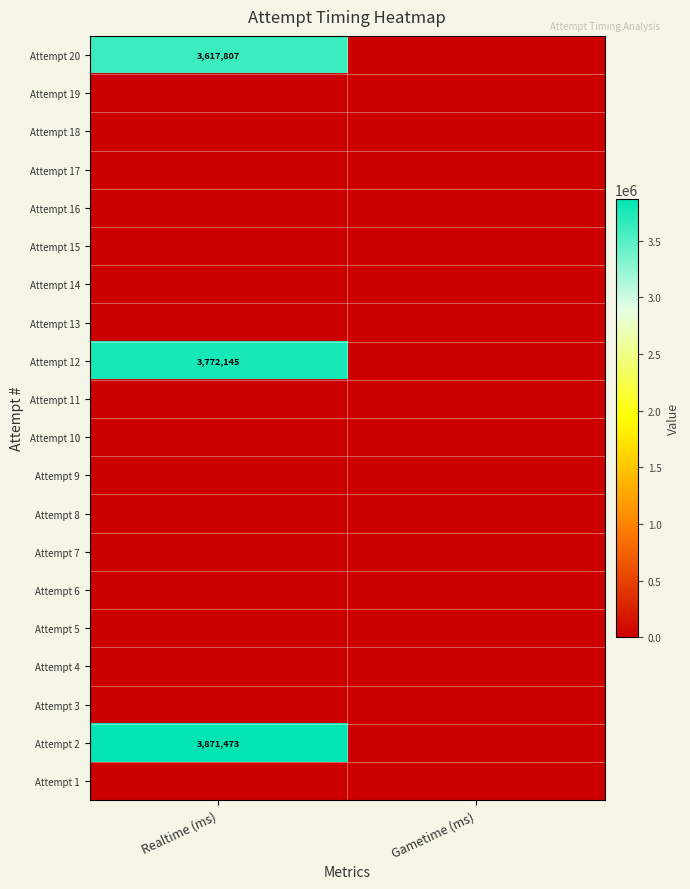

Is it true that Attempt 2 equals 3871473 at Realtime (ms)?

True